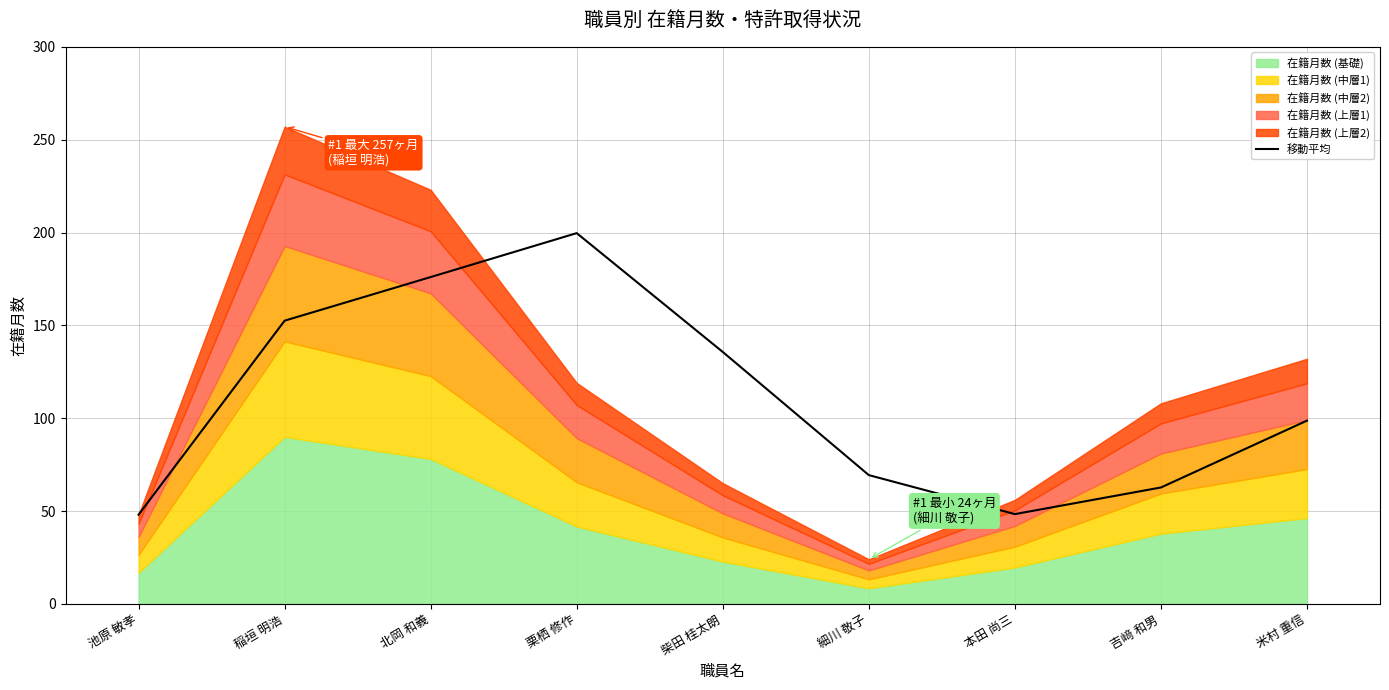

Between 栗栖 修作 and 米村 重信, which is larger?

栗栖 修作